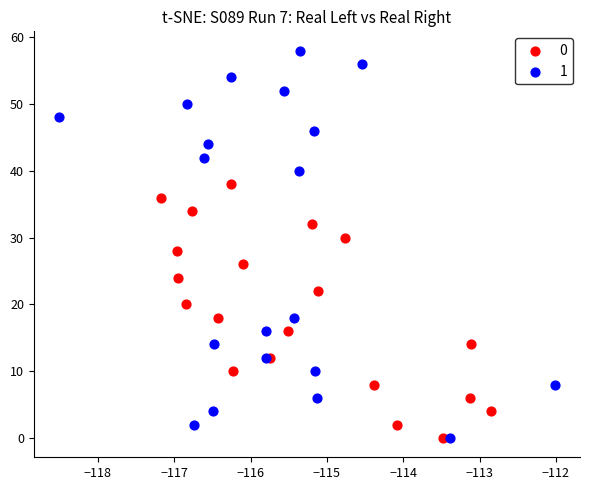

What are all the series names shown in the legend?

0, 1